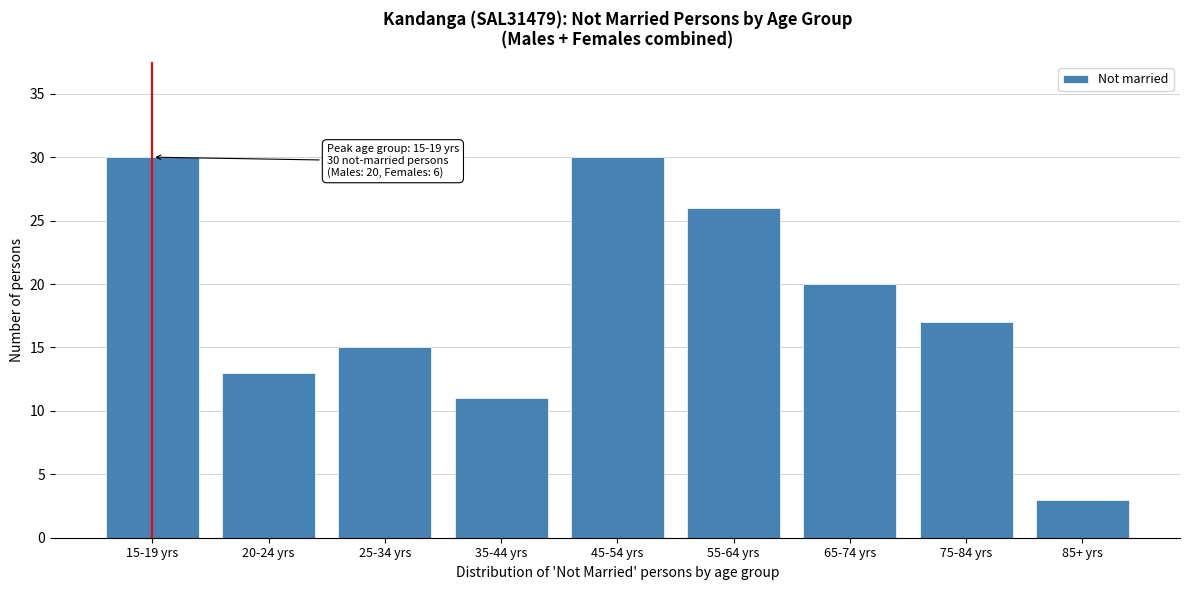

Reading left to right, transcribe all the data shown in this chart.

30	13	15	11	30	26	20	17	3